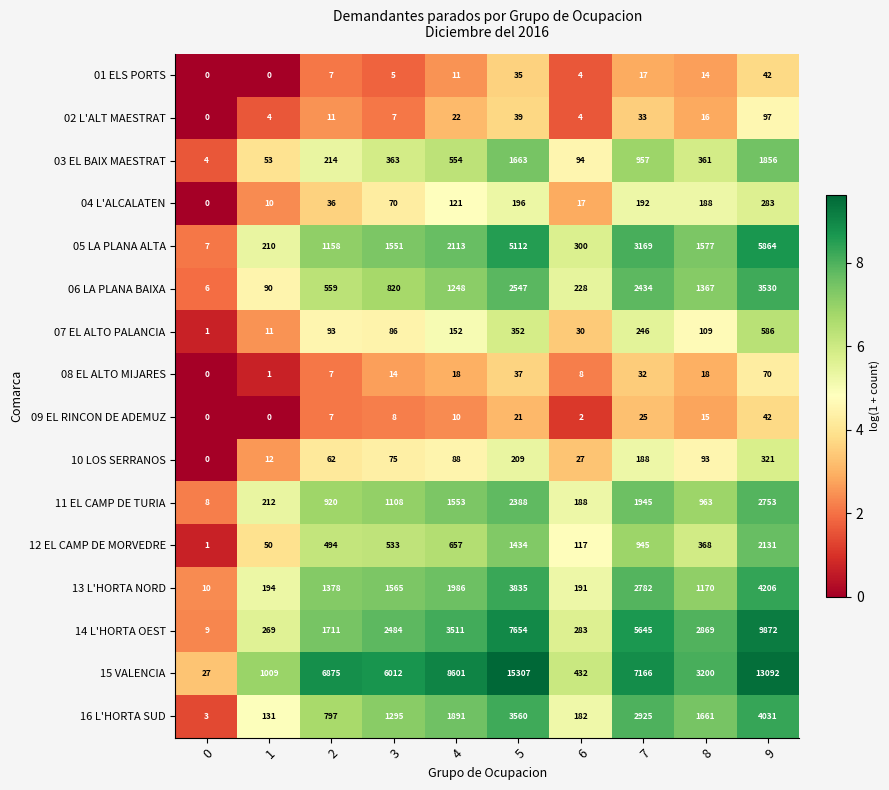

Rank the series at 8 from highest to lowest value.

15 VALENCIA, 14 L'HORTA OEST, 16 L'HORTA SUD, 05 LA PLANA ALTA, 06 LA PLANA BAIXA, 13 L'HORTA NORD, 11 EL CAMP DE TURIA, 12 EL CAMP DE MORVEDRE, 03 EL BAIX MAESTRAT, 04 L'ALCALATEN, 07 EL ALTO PALANCIA, 10 LOS SERRANOS, 08 EL ALTO MIJARES, 02 L'ALT MAESTRAT, 09 EL RINCON DE ADEMUZ, 01 ELS PORTS